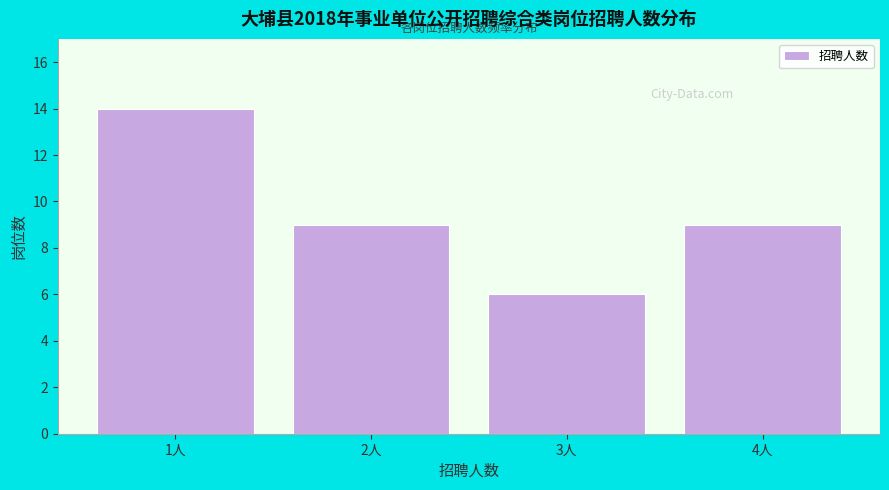

Reading left to right, transcribe all the data shown in this chart.

14	9	6	9